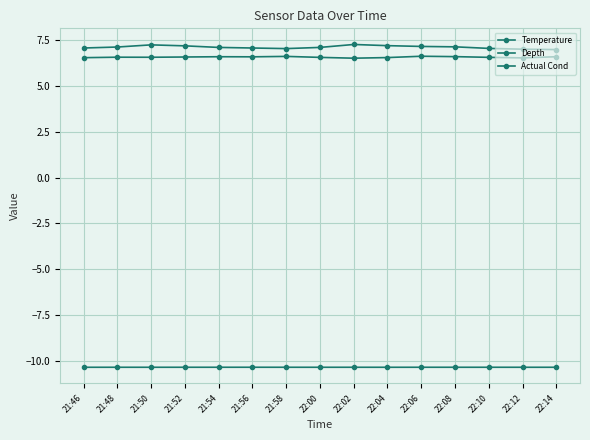

What is the label of the 12th point from the right?

21:52